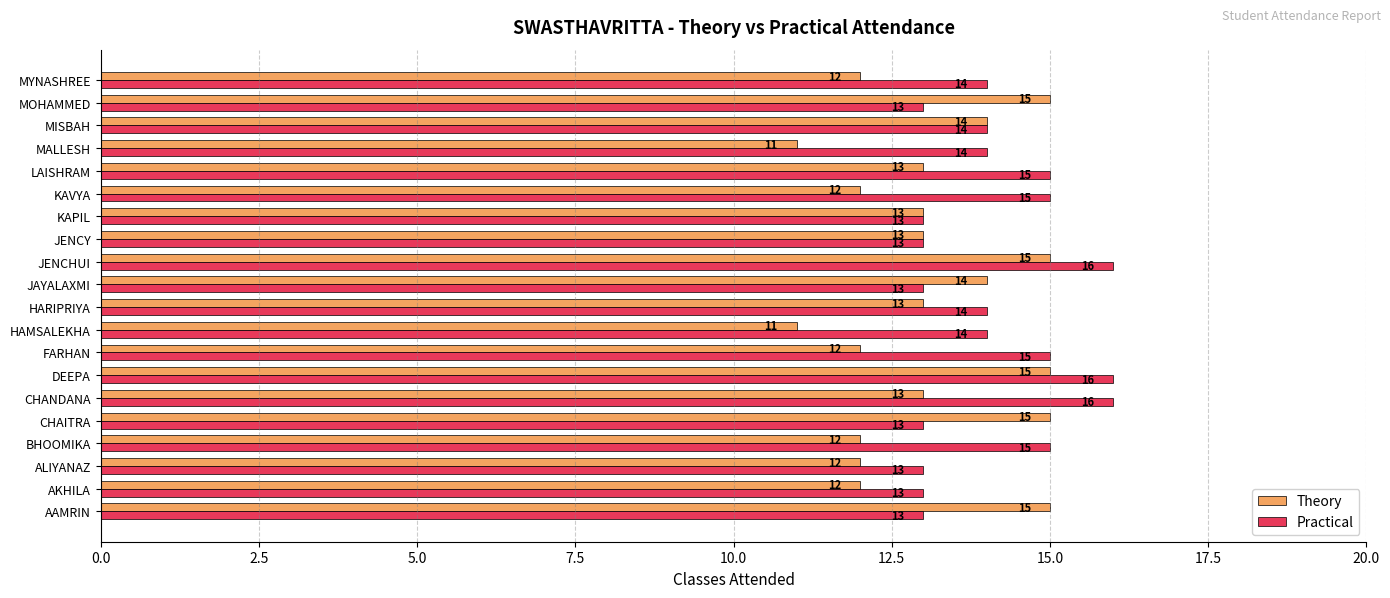

List the series in order of their overall mean, lowest first.

Theory, Practical